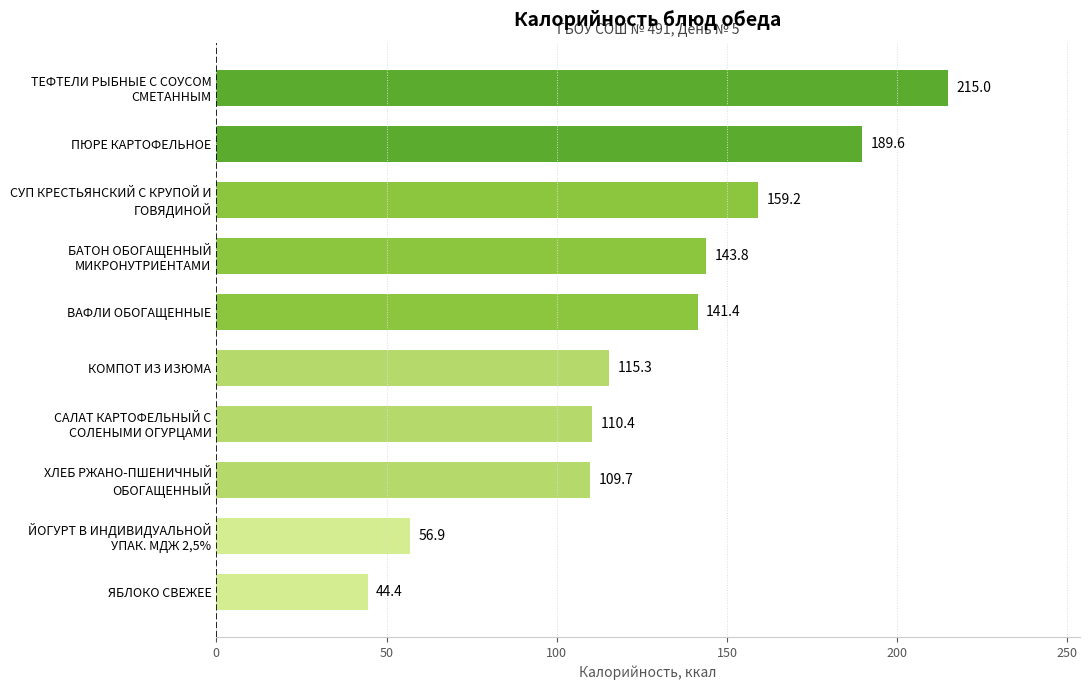

Does the chart contain any negative values?

No